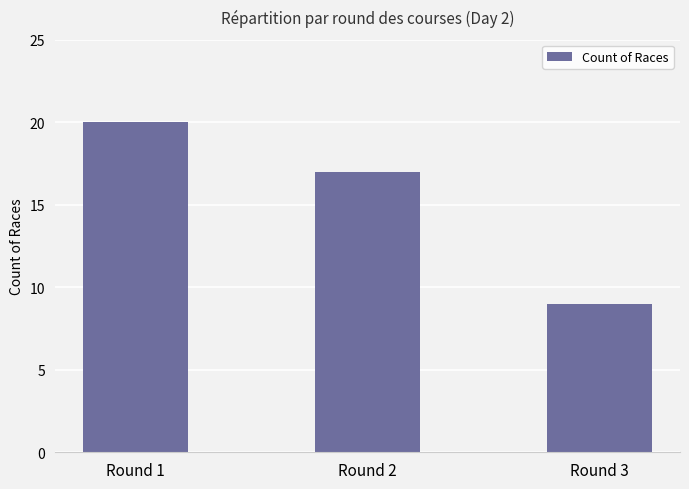

Which category has the highest value across all series?

Round 1